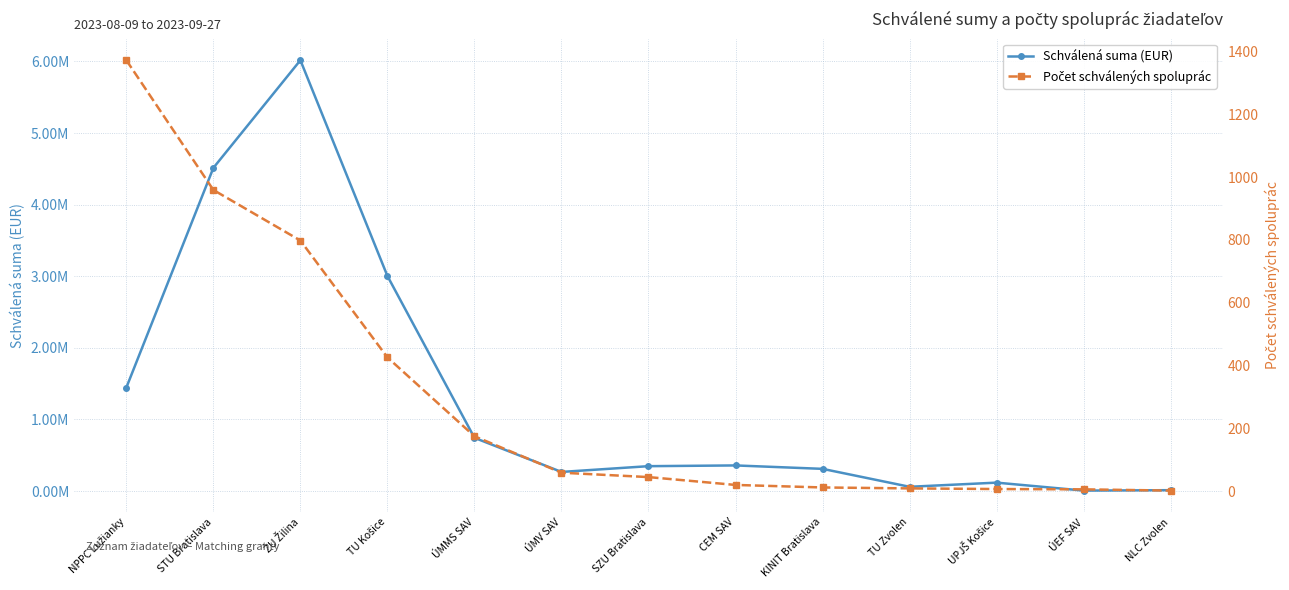

How many distinct data groups are displayed?

2